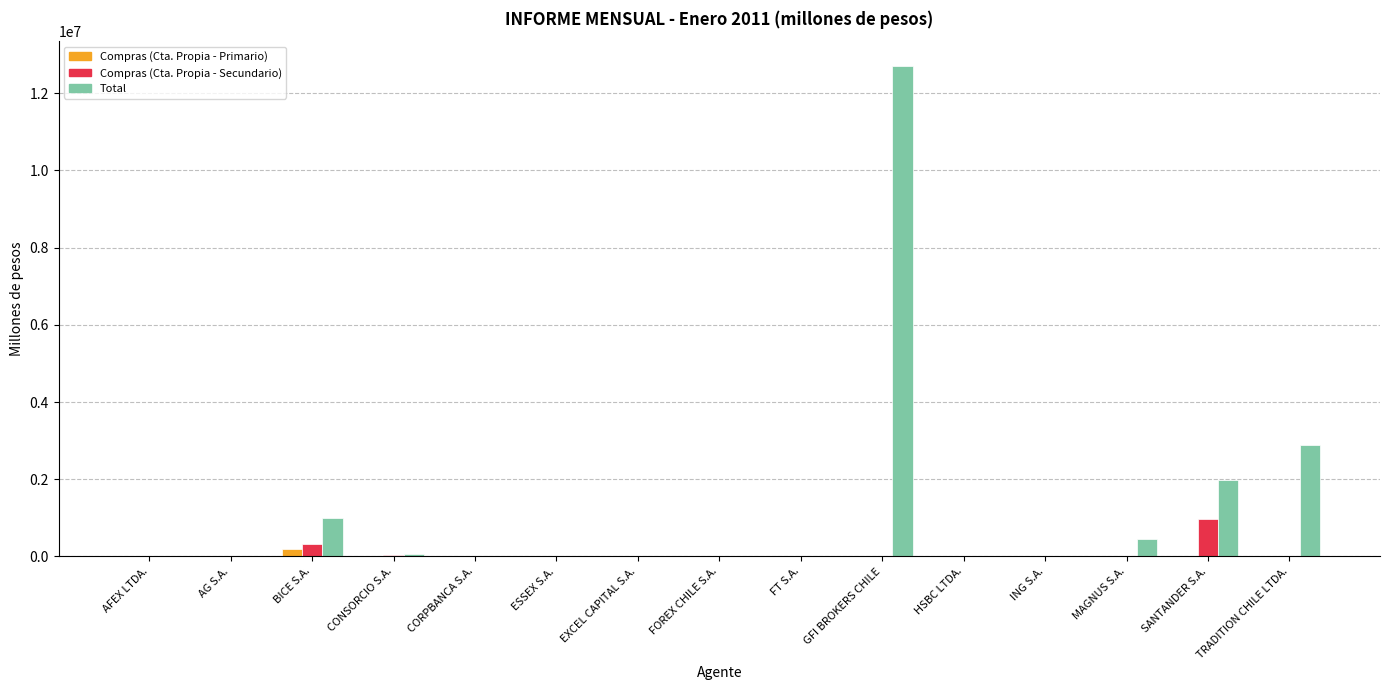

Which series has the widest spread of values?

Total